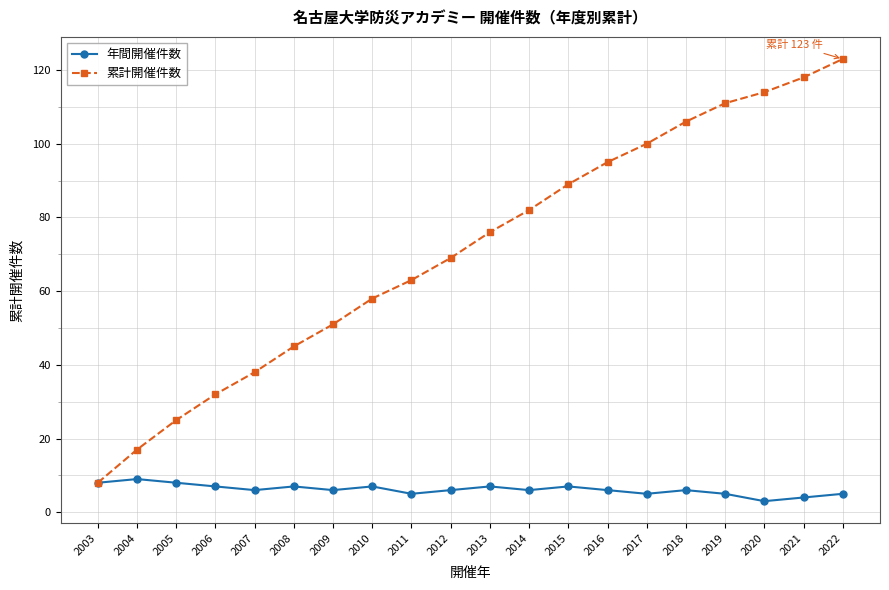

Is this an area chart (filled region under the line)?

No